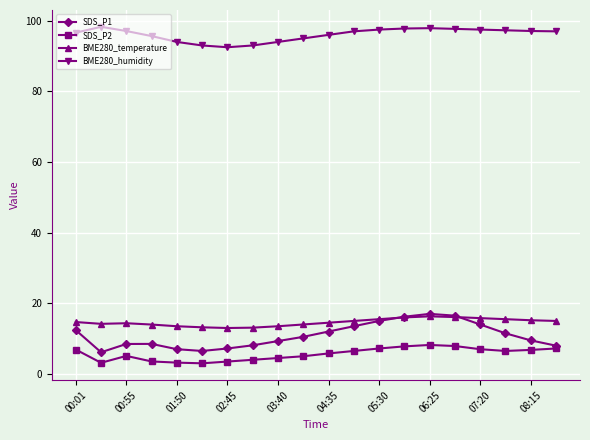

Which series has the largest total across all categories?

BME280_humidity